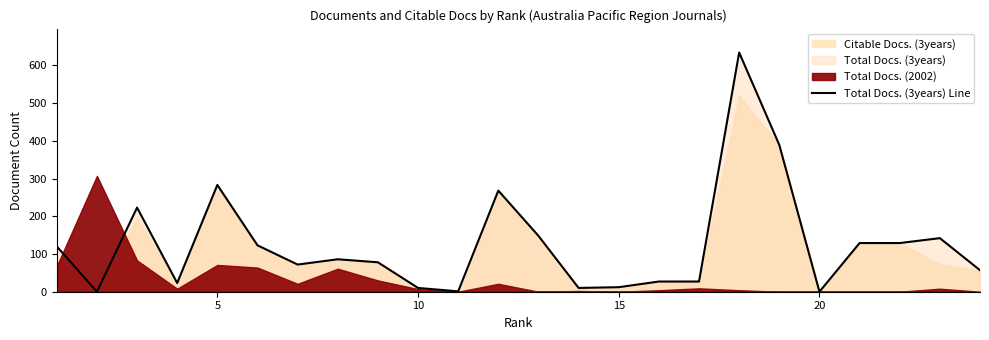

The chart shows a value of 46 at 15. True or false?

False